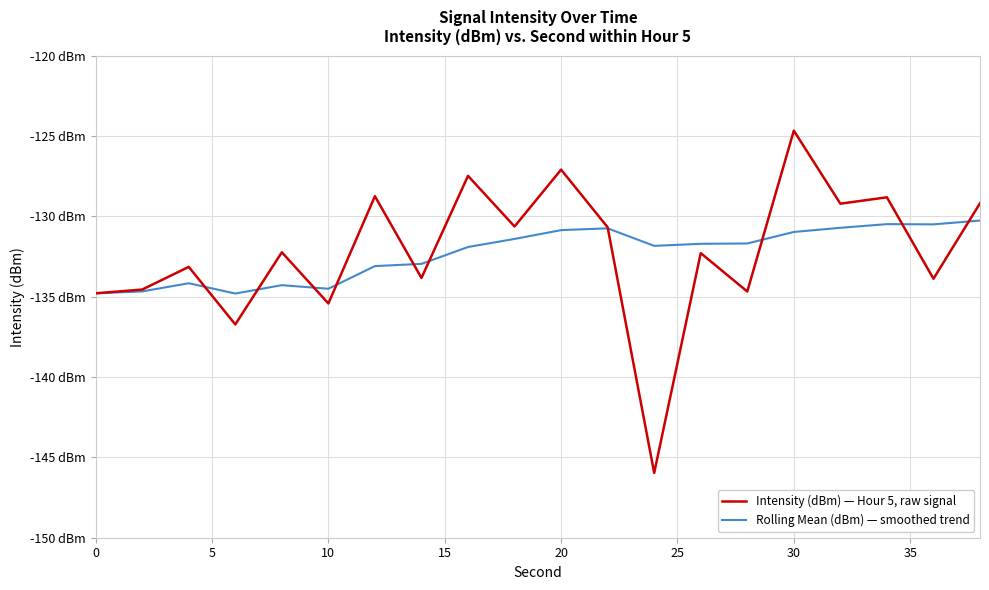

What are all the series names shown in the legend?

Intensity (dBm) — Hour 5, raw signal, Rolling Mean (dBm) — smoothed trend